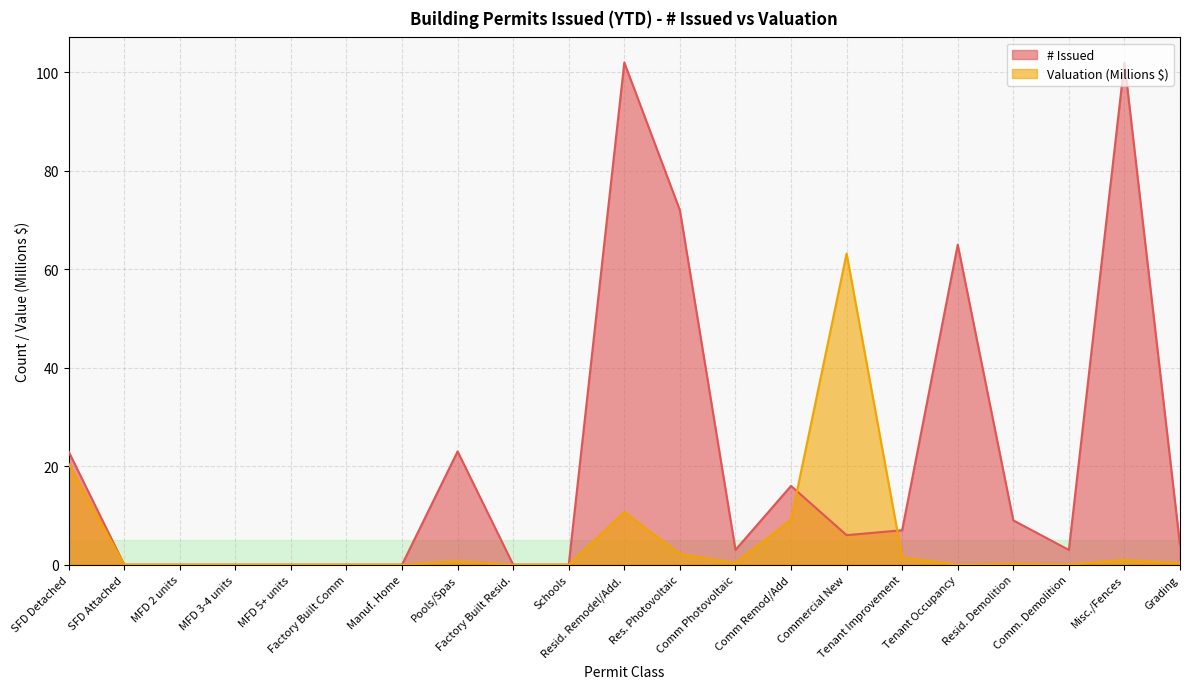

Where do # Issued and Valuation first cross each other?

Comm Remod/Add and Commercial New